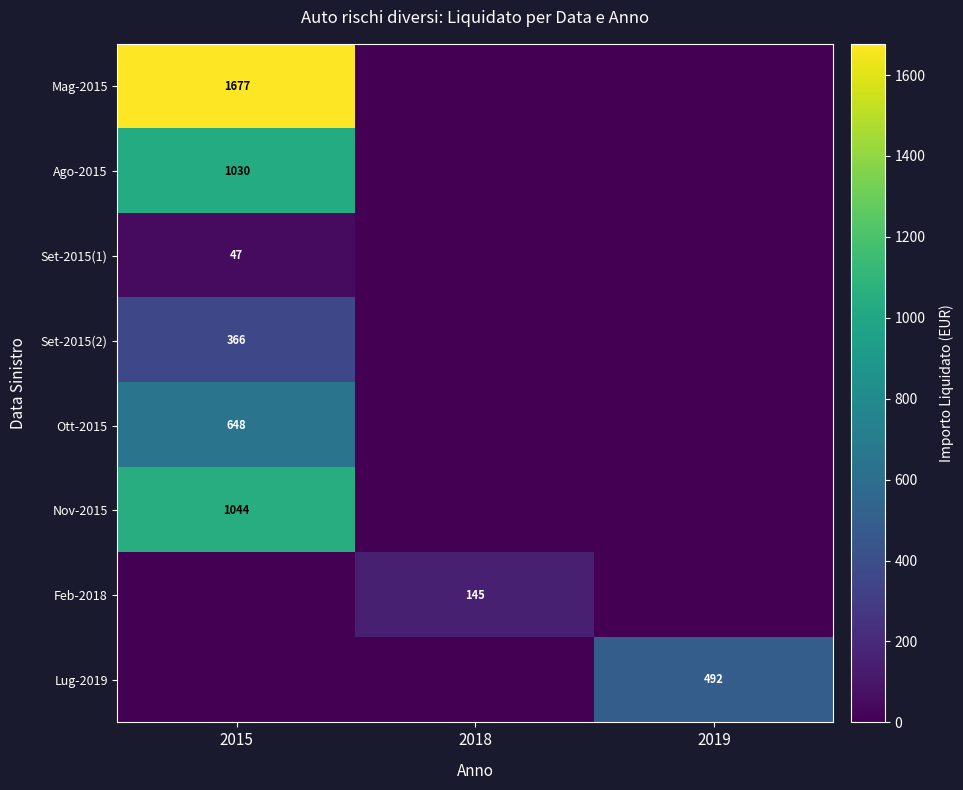

The value of Set-2015(1) at 2015 is 47. True or false?

True